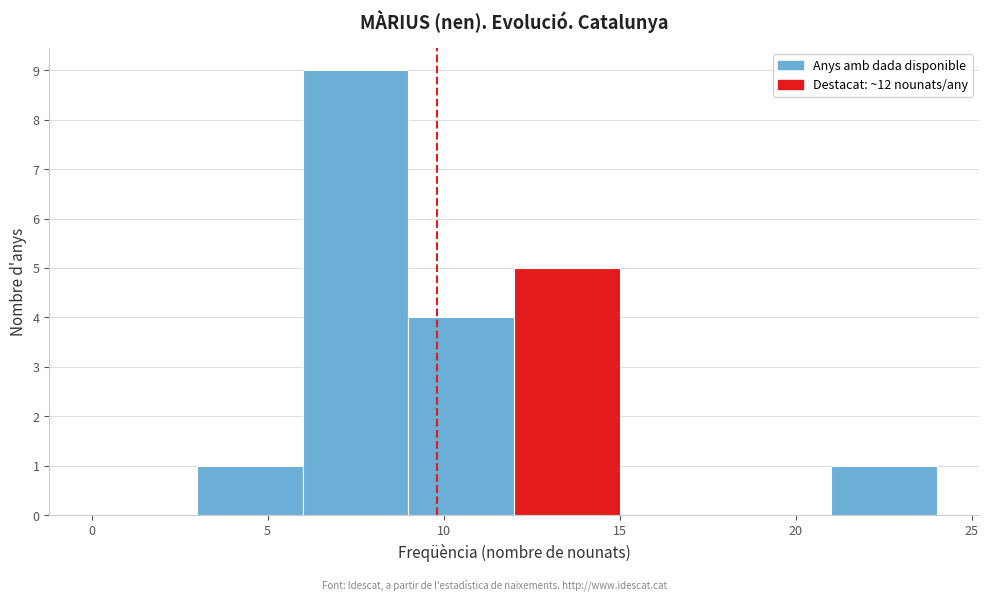

Which range on the x-axis has the tallest bar?

6 to 9